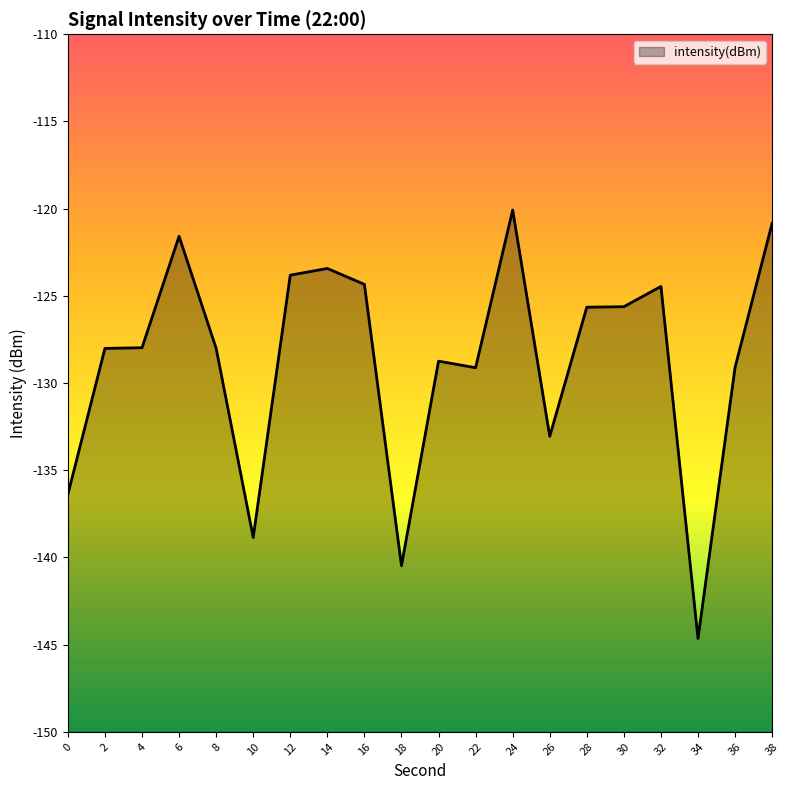

Where is the first local maximum?

6